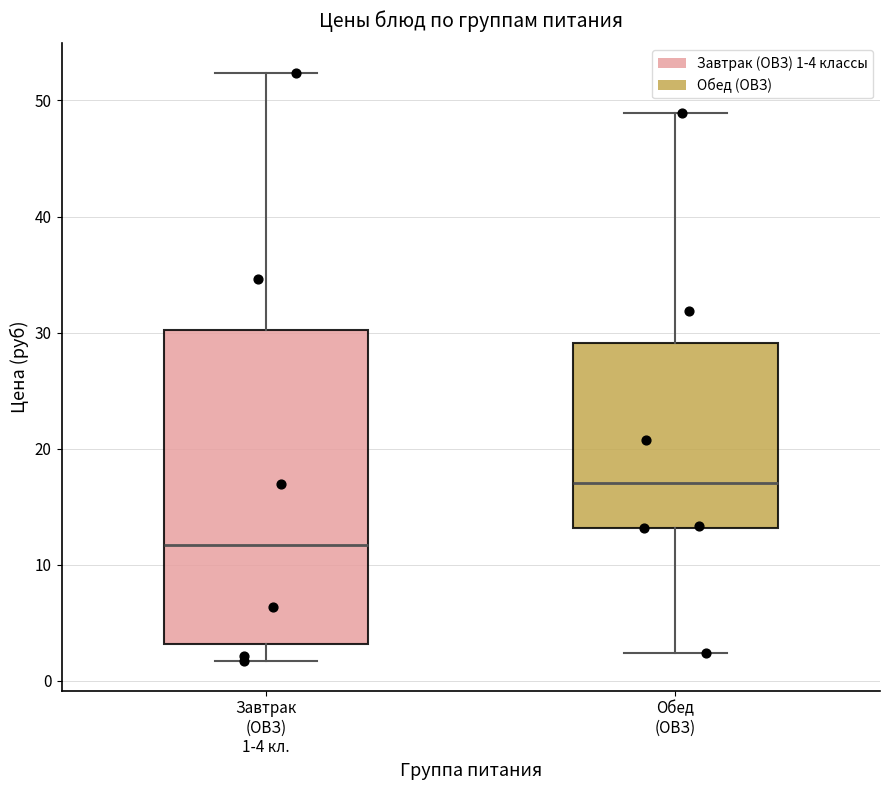

Where is the upper edge of the box for Завтрак (ОВЗ) 1-4 кл. on the y-axis? The values are not printed on the chart, so give them approximately, as read against the axis.

30